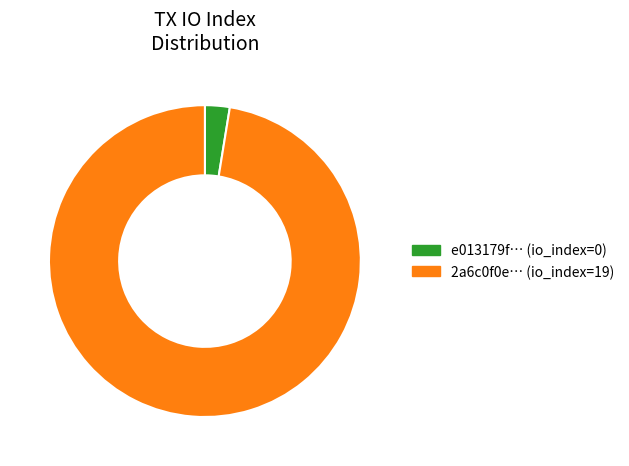

Is there a majority slice in this chart?

Yes